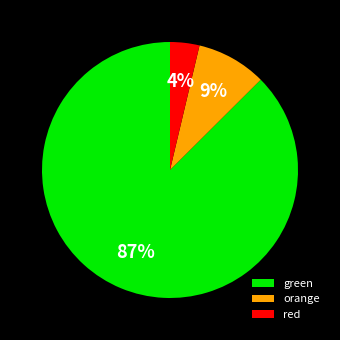

What percentage is the green slice, to the nearest percent?

87%